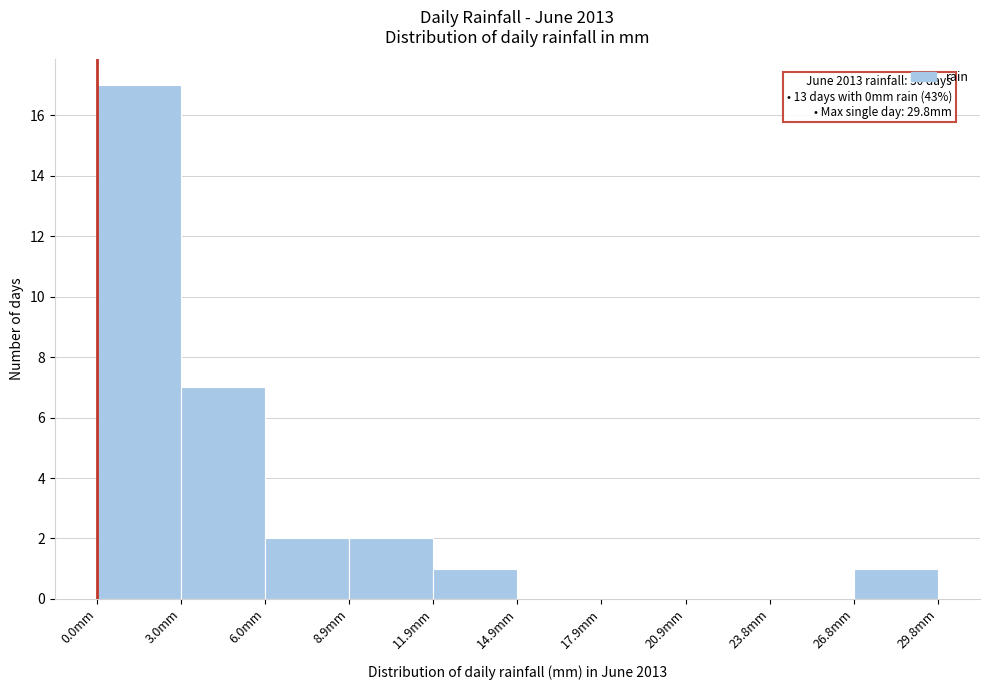

Over which range of the x-axis is the bar tallest?

0 to 3